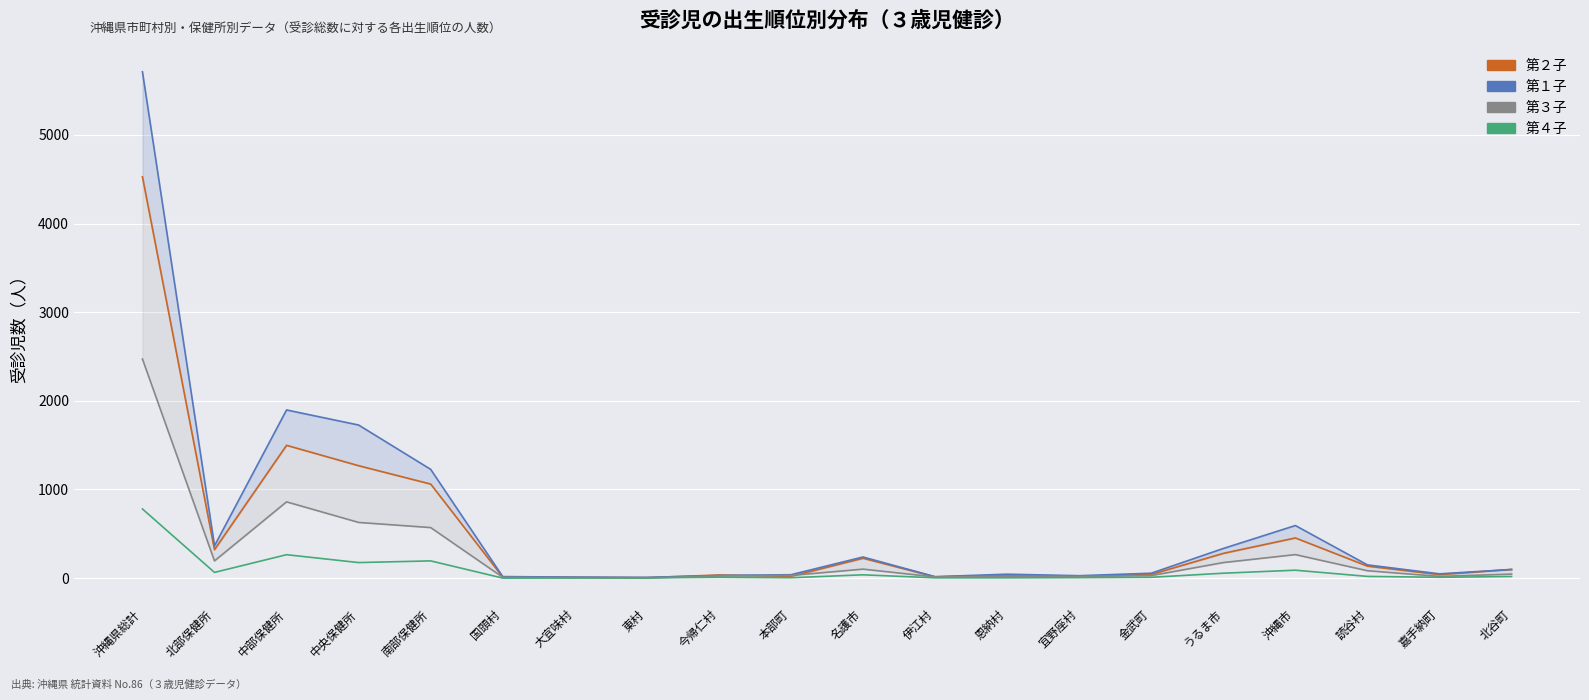

What is the difference between the second highest and minimum values in the 第２子 series?

1493